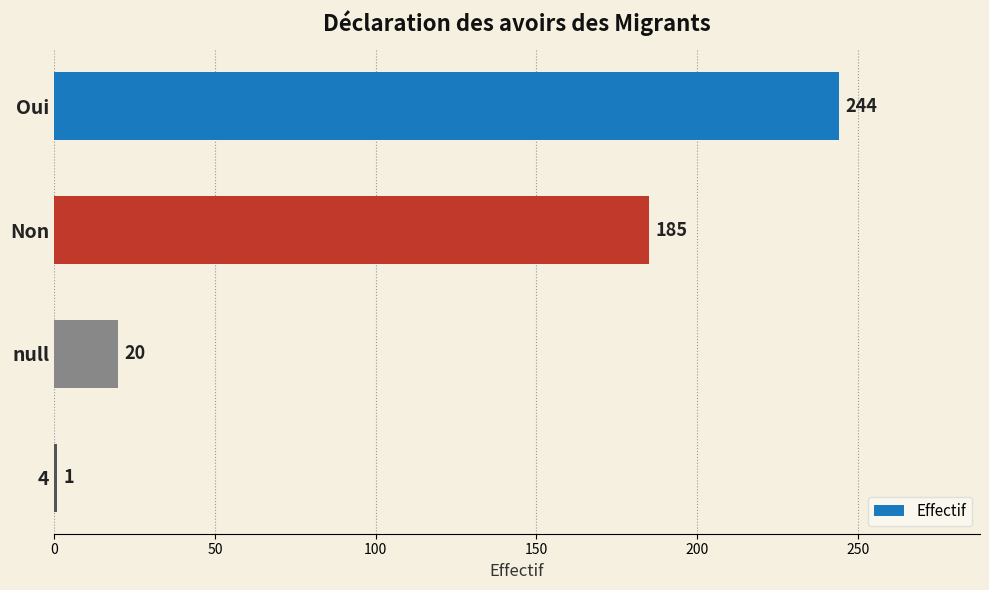

List the labels in order of value, largest first.

Oui, Non, null, 4